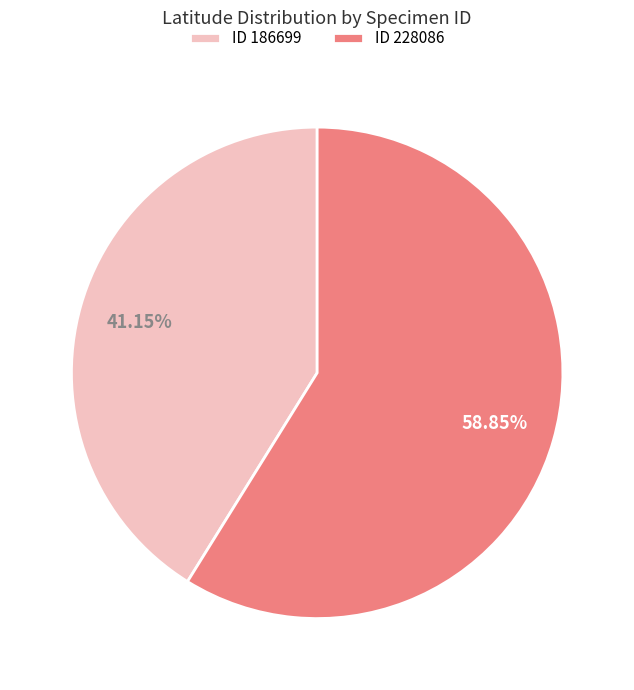

Which category has the smallest portion of the pie?

ID 186699